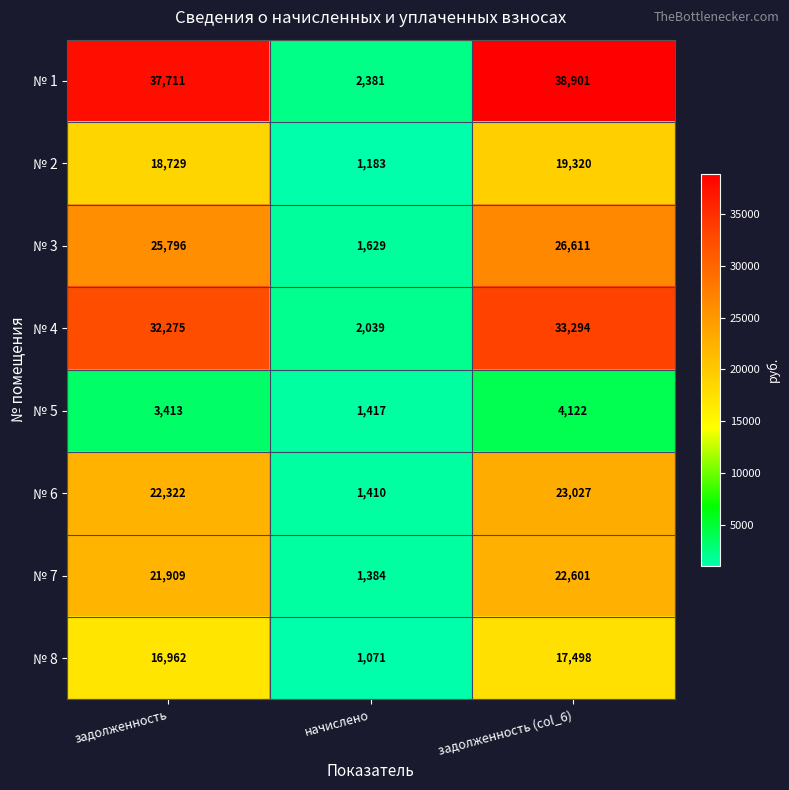

The value of № 5 at задолженность is 1163. True or false?

False